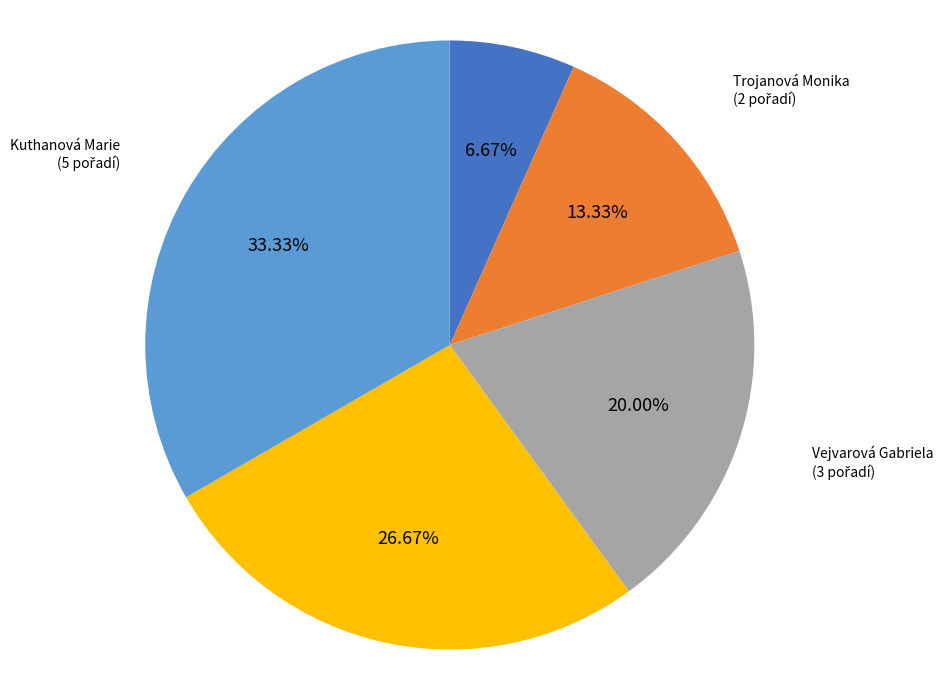

To the nearest percent, what percentage of the pie is Zabloudilová Andrea?

7%